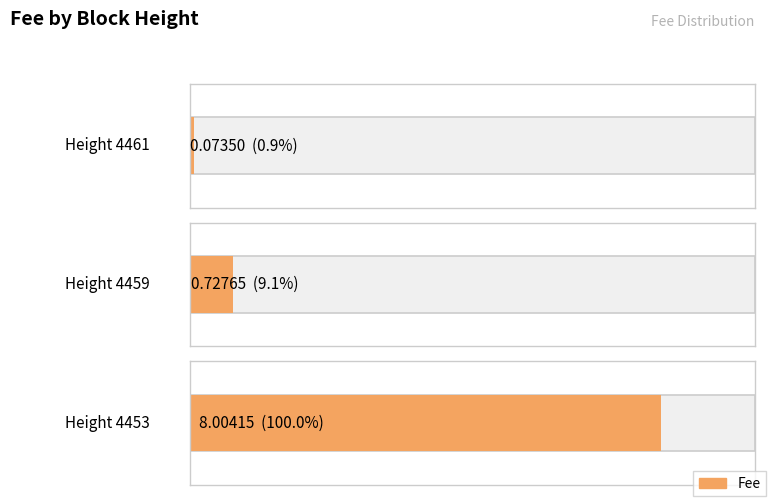

What is the sum of all values?

8.8